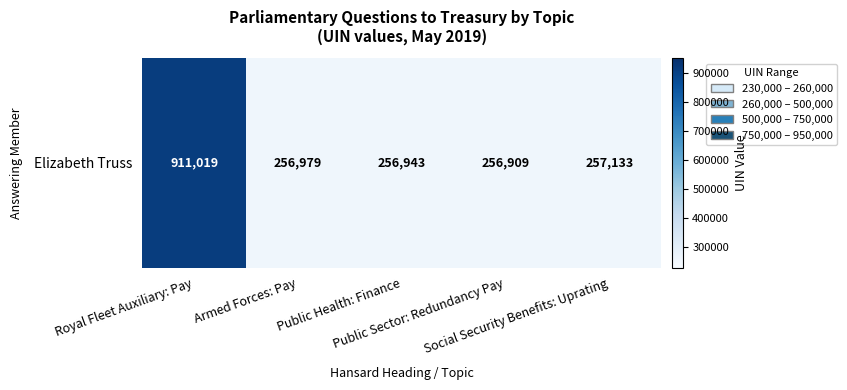

What is the approximate value at Social Security Benefits: Uprating?

257133